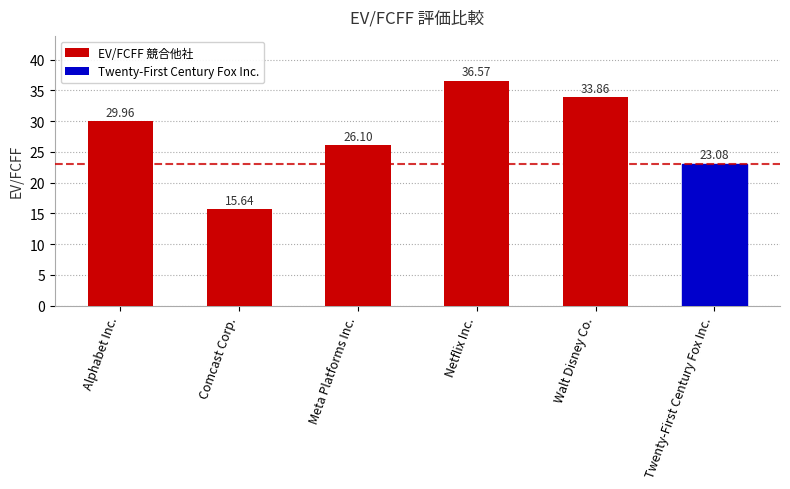

How many values are below 29?

3